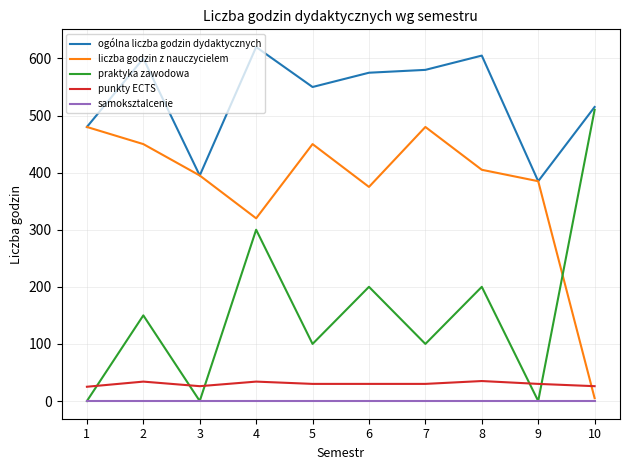

The value of praktyka zawodowa at 4 is 207. True or false?

False